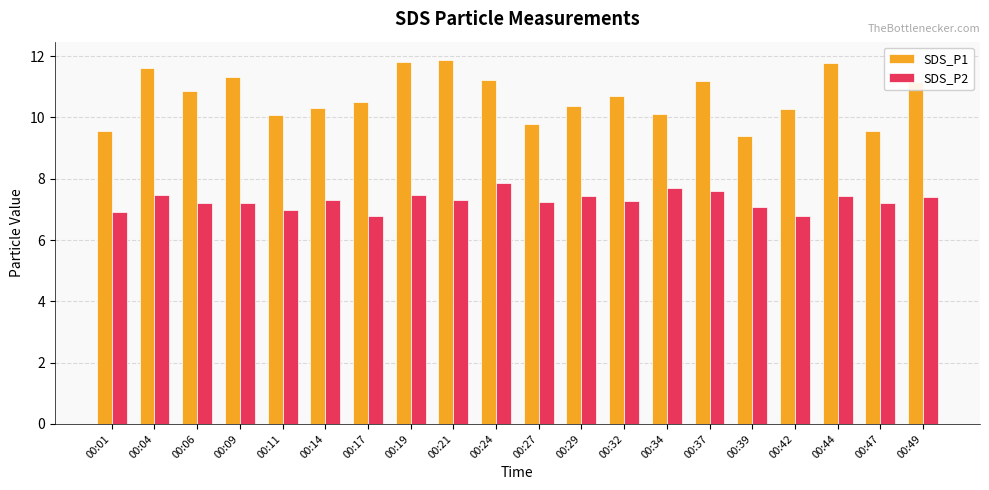

What is the smallest value displayed?

6.8